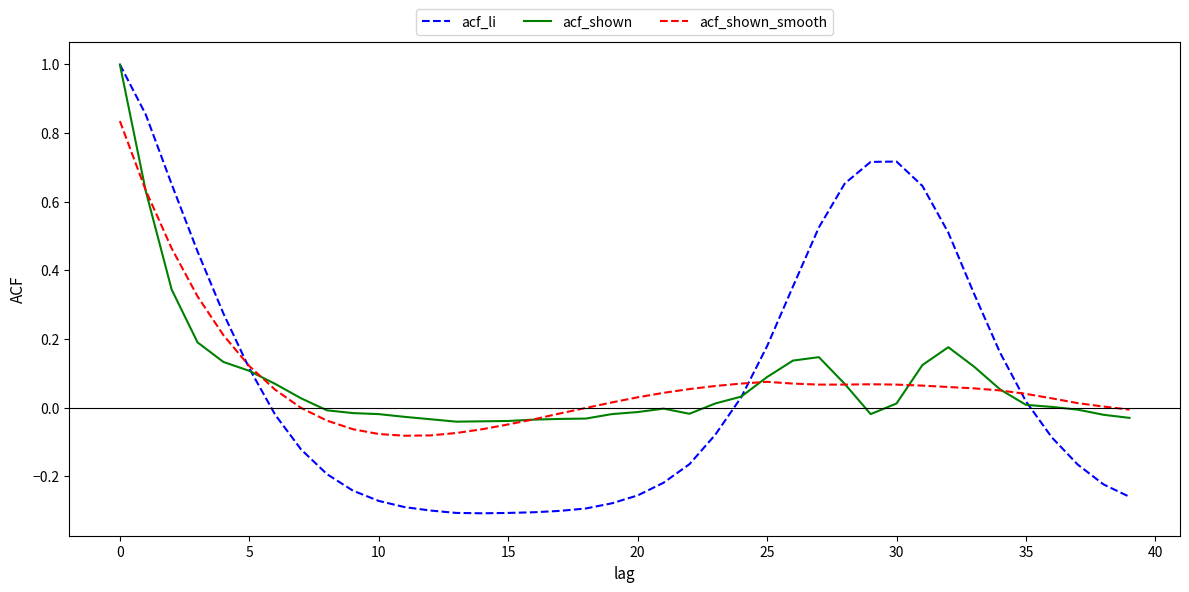

What is the highest value of the acf_li series?

1.0